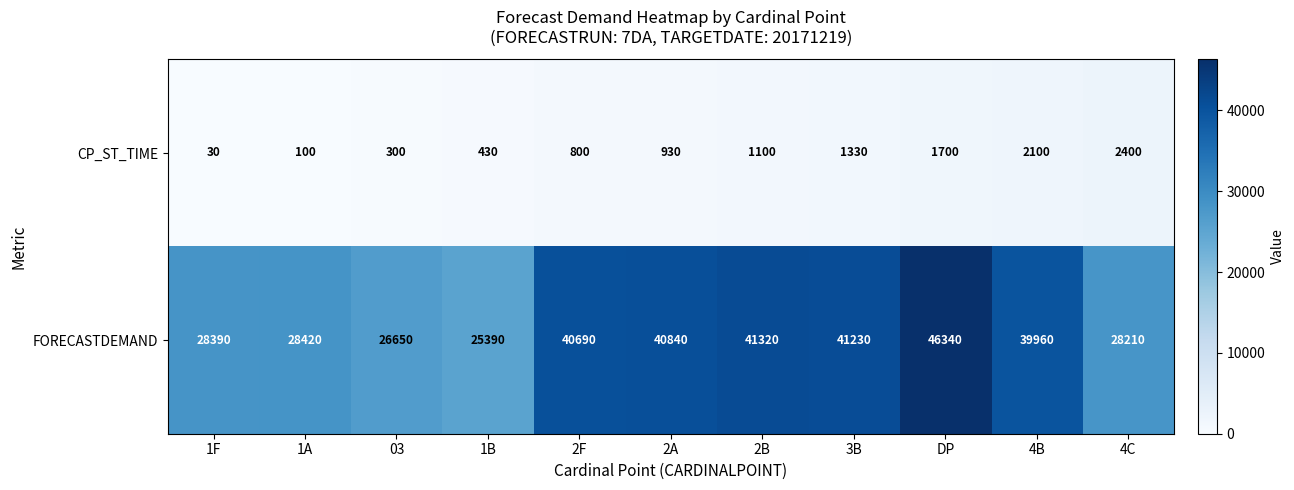

The FORECASTDEMAND series shows 57252 at 2A. True or false?

False